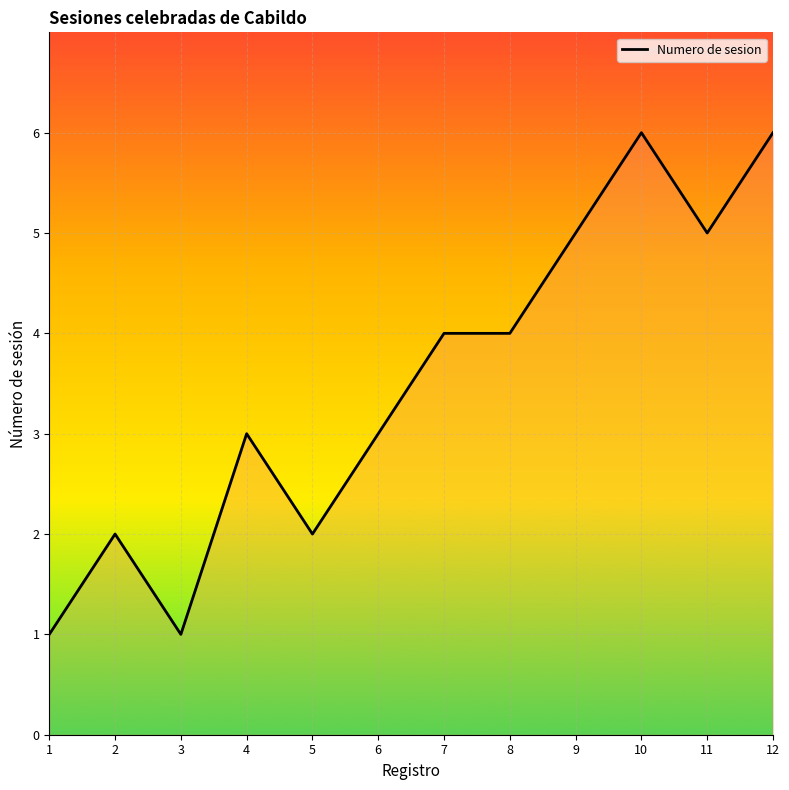

The chart shows a value of 2 at 2. True or false?

True